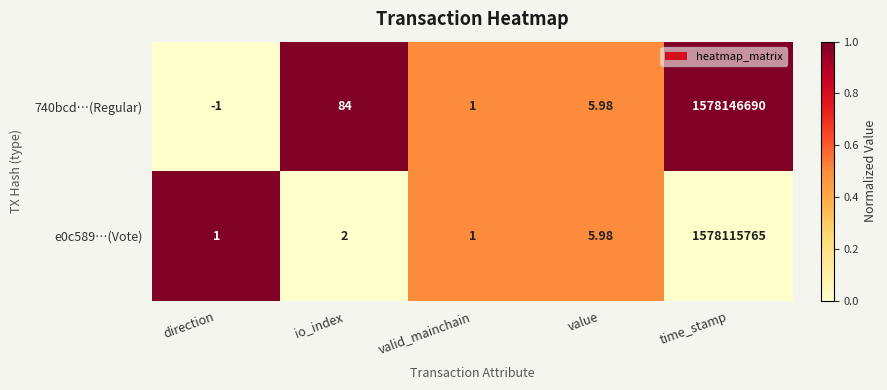

Which series has the largest range (max minus min)?

740bcd…(Regular)